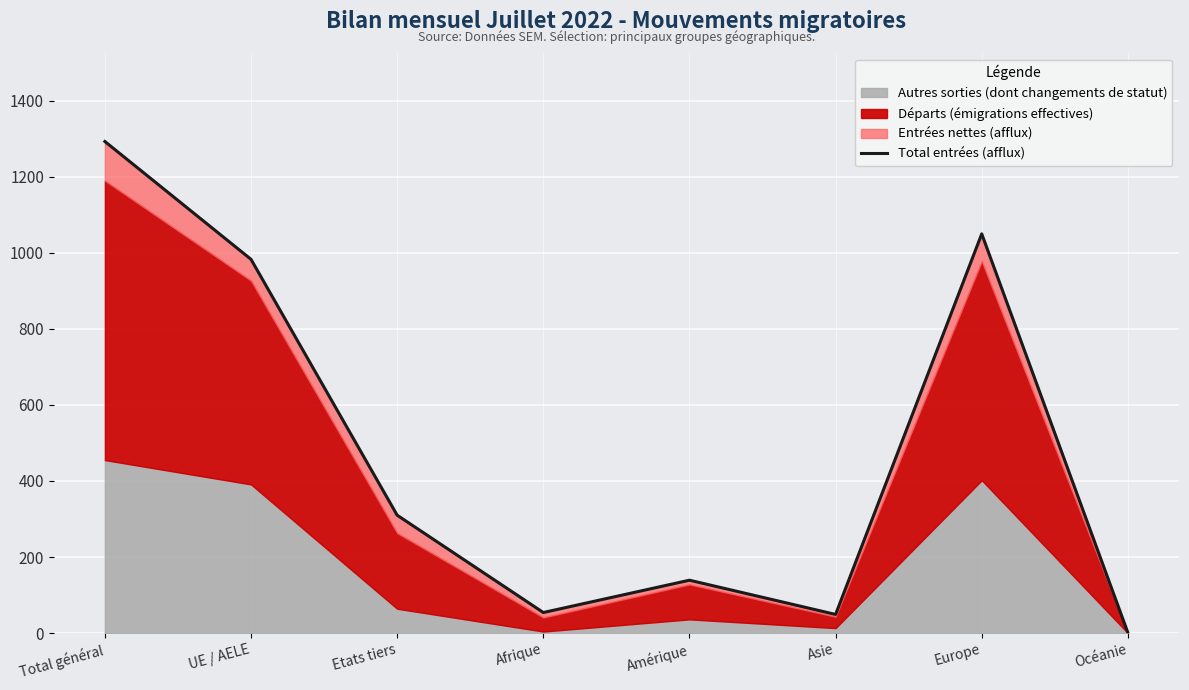

At which label is the value closest to 647?

UE / AELE